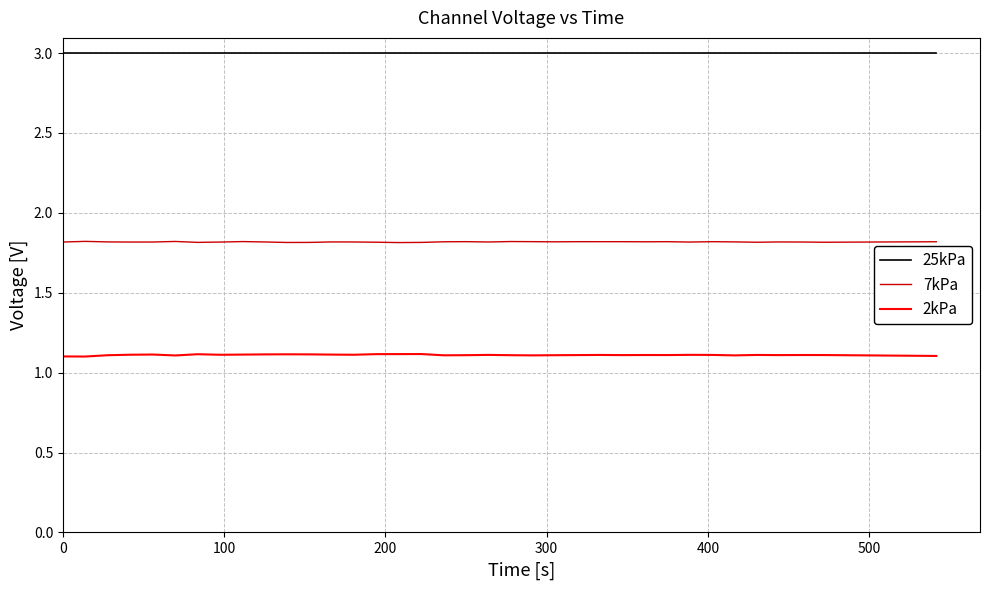

Which series has the largest total across all categories?

25kPa